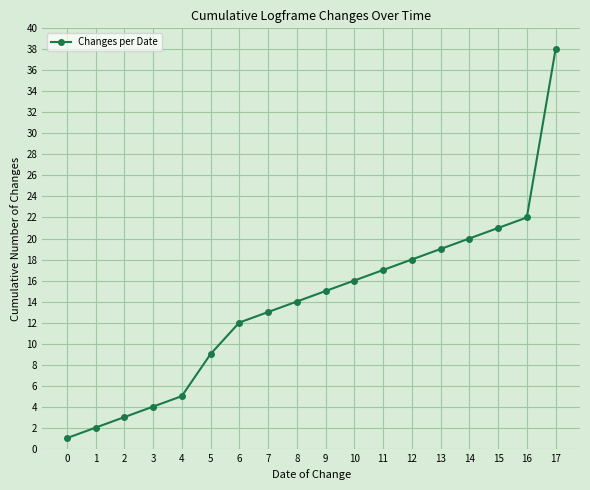

Count the number of categories in the chart.

18